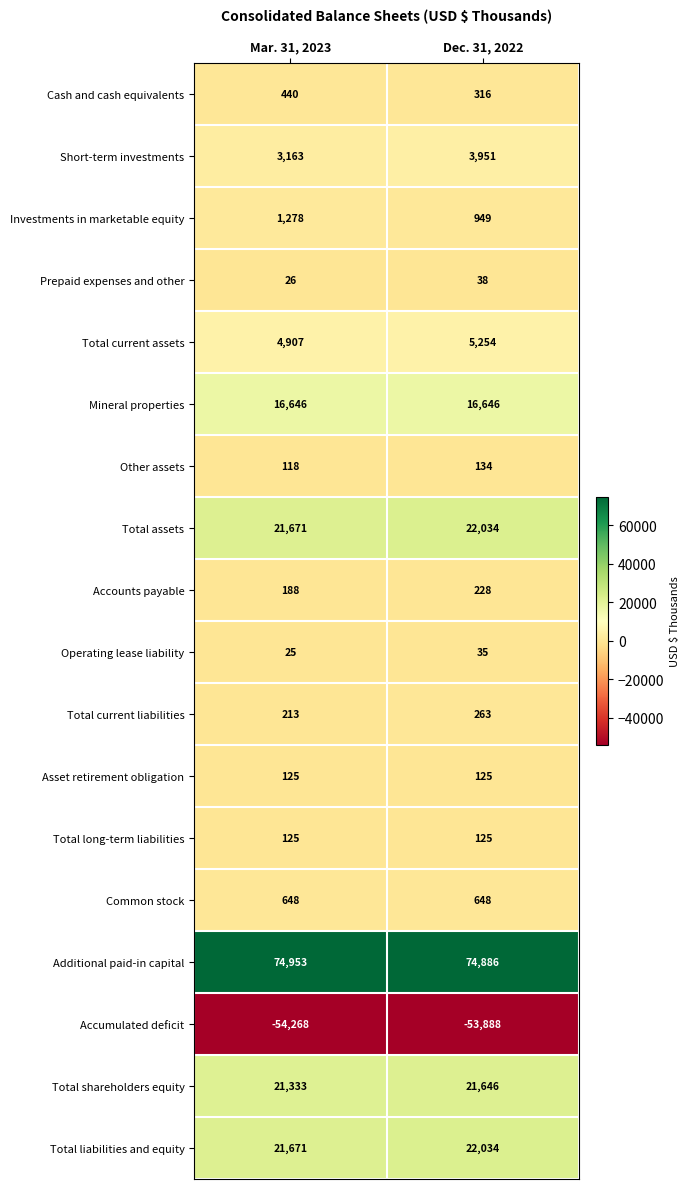

The value of Accounts payable at Mar. 31, 2023 is 188. True or false?

True